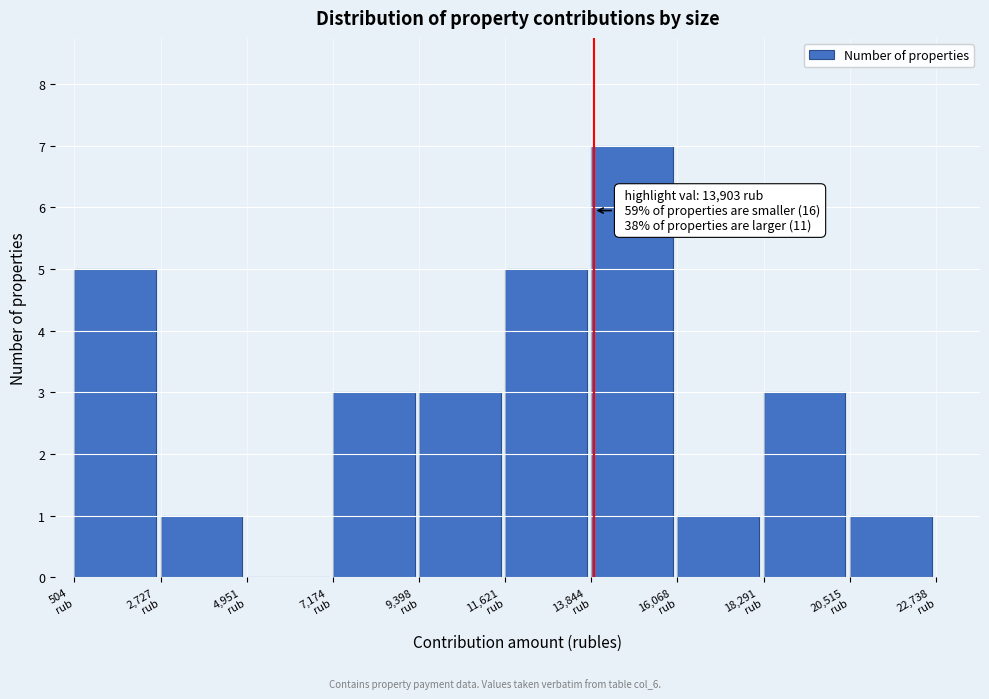

Over which range of the x-axis is the bar tallest?

14000 to 16000